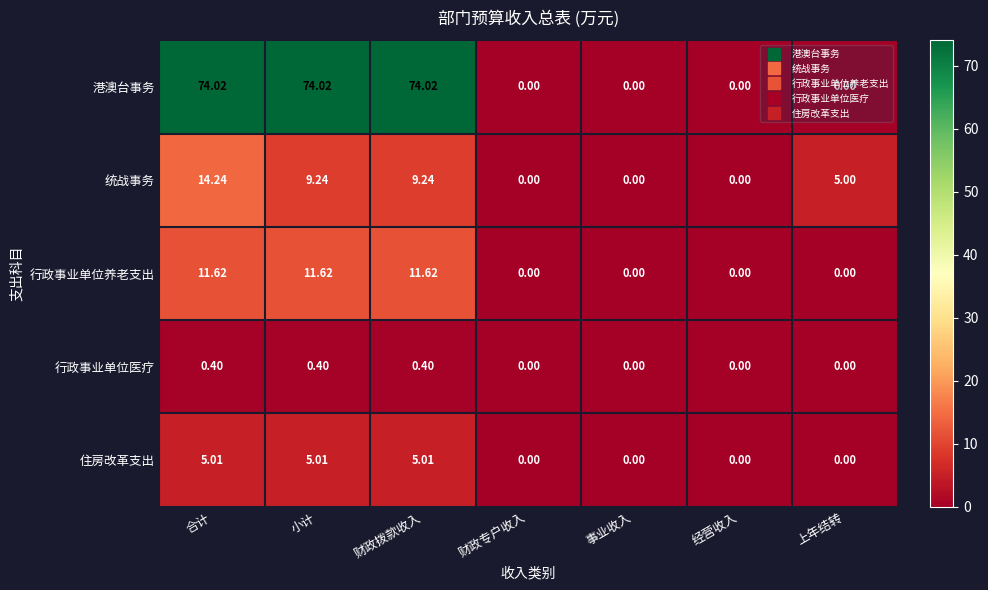

Where does the 统战事务 series first go above 5?

合计